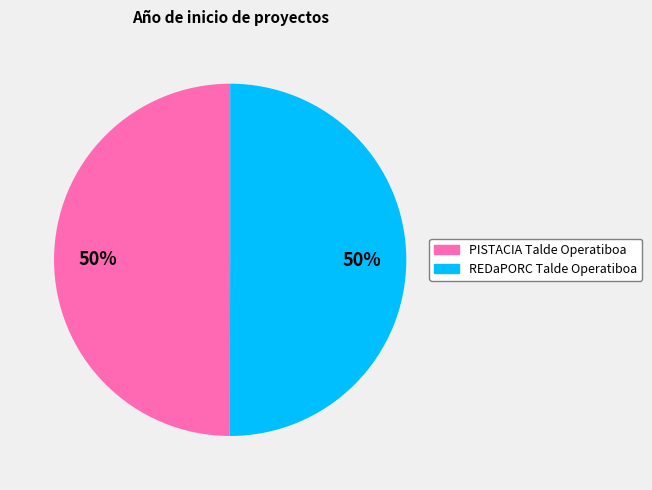

How many segments does this pie chart have?

2